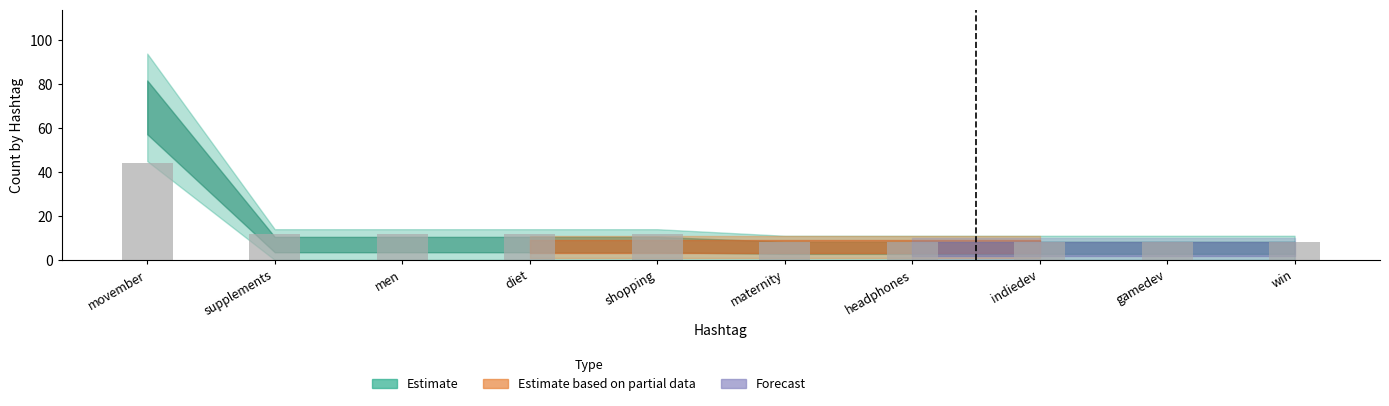

What is the smallest value displayed?

8